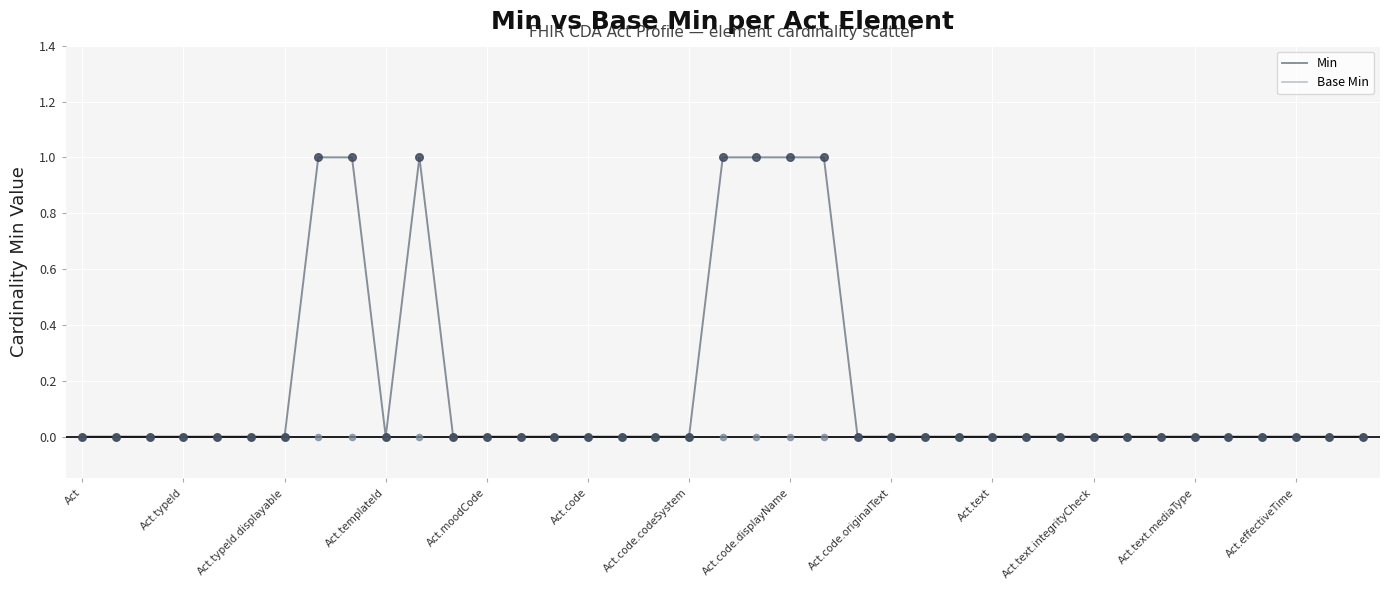

What are all the series names shown in the legend?

Min, Base Min